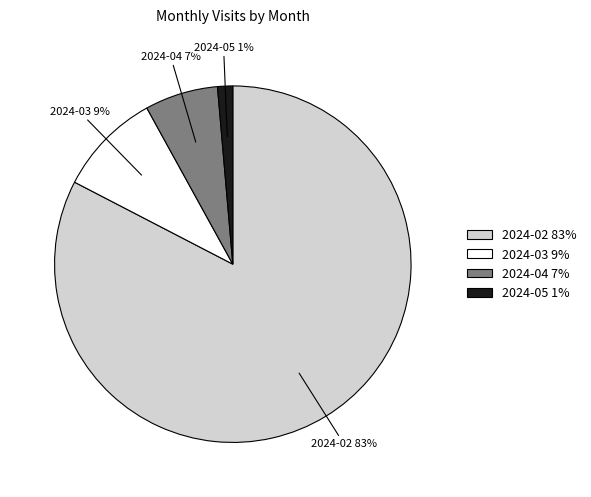

Rank the categories by value from lowest to highest.

2024-05, 2024-04, 2024-03, 2024-02